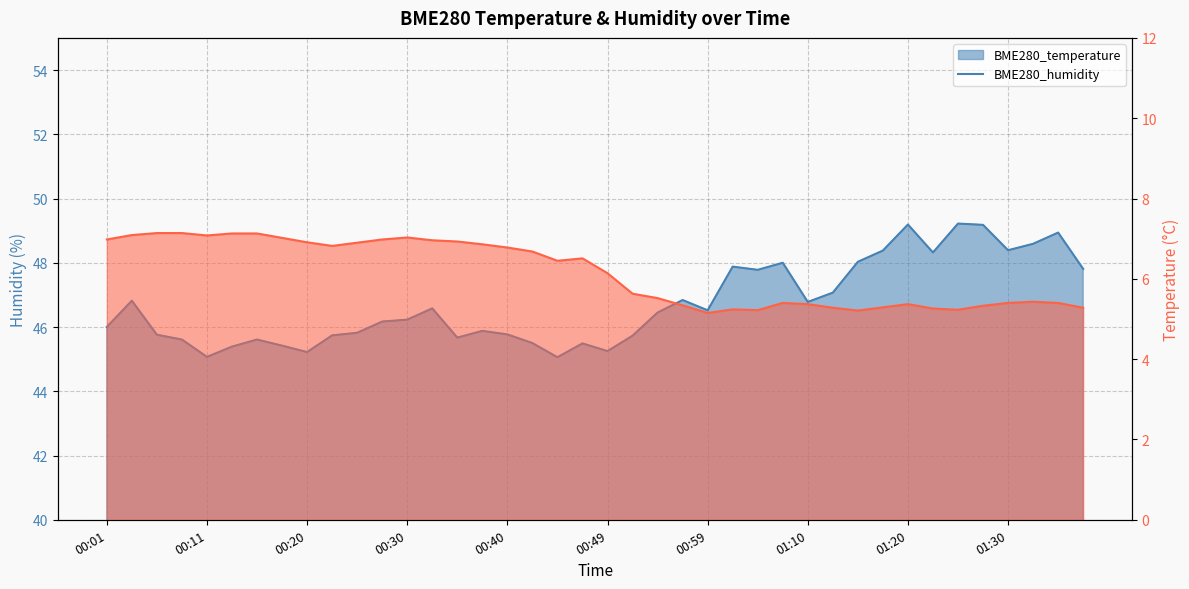

What is the difference between the maximum and second lowest values in the BME280_temperature series?

1.9